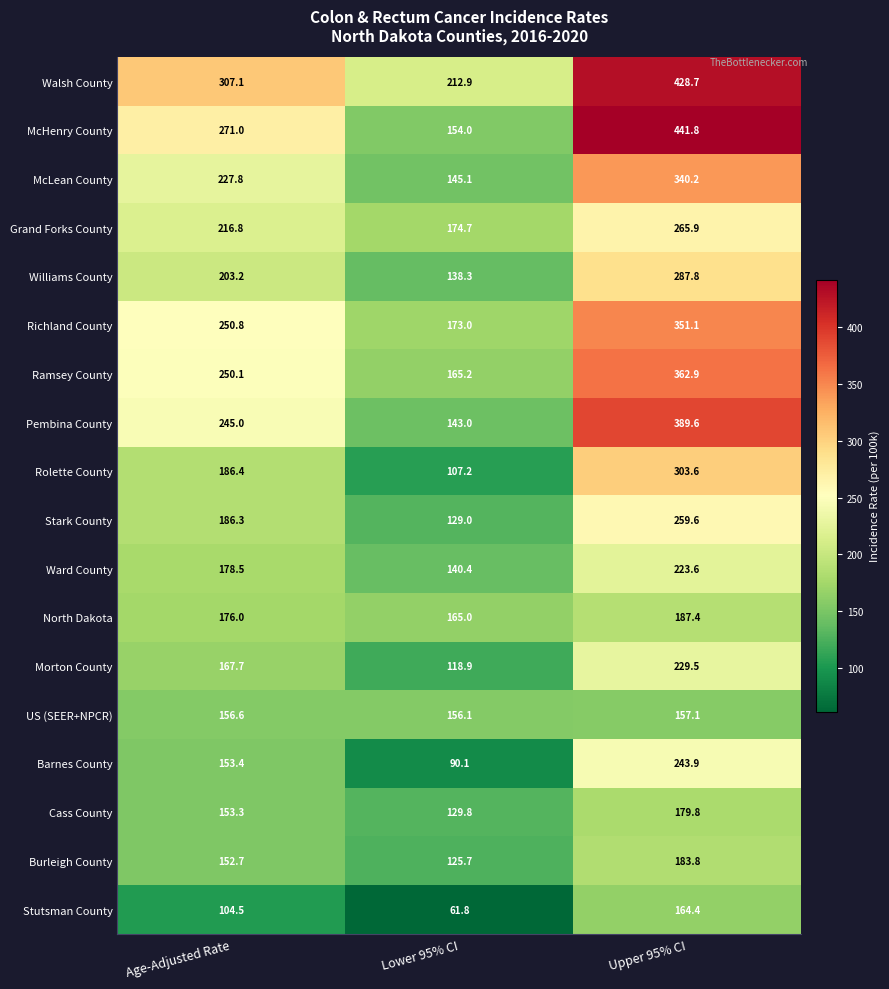

Is it true that Ramsey County equals 277.2 at Lower 95% CI?

False